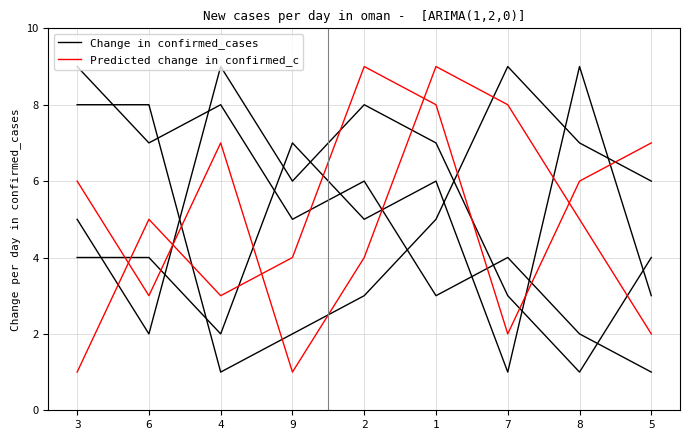

At which label does Change in confirmed_cases first exceed 6?

3